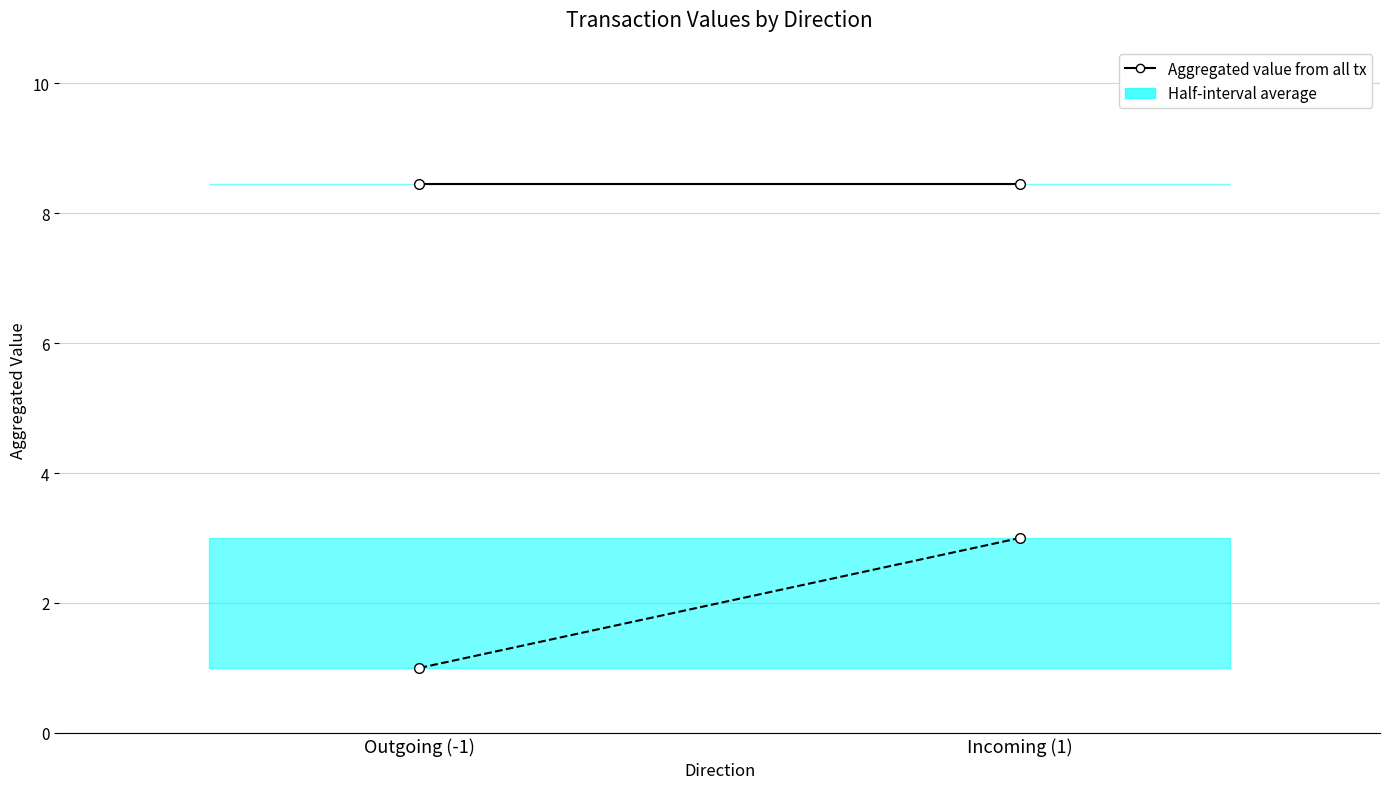

True or false: Aggregated io_index (scaled) has a value of 1.0 at Outgoing (-1).

True